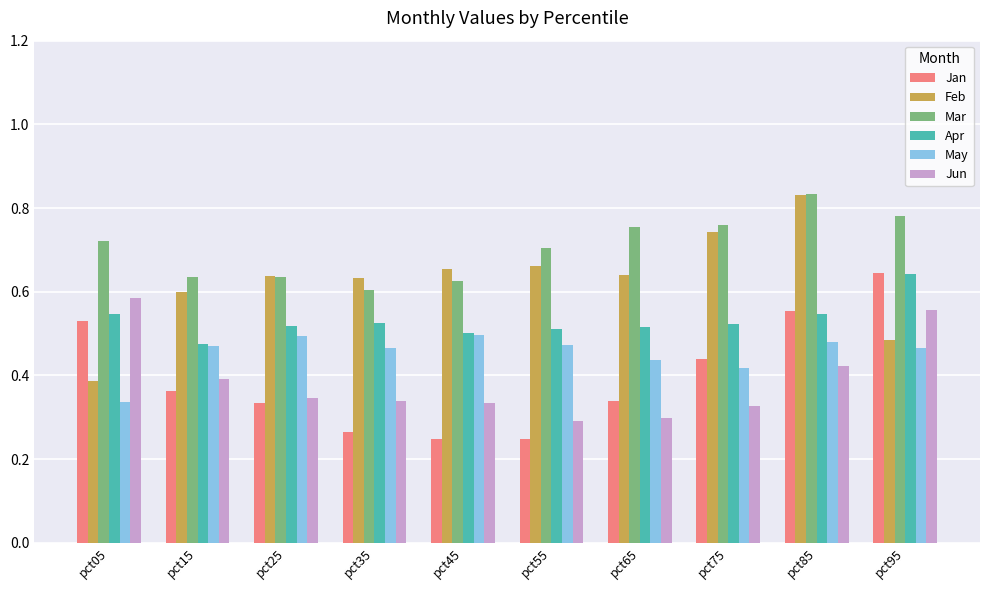

Which category has the lowest value in the Apr series?

pct15